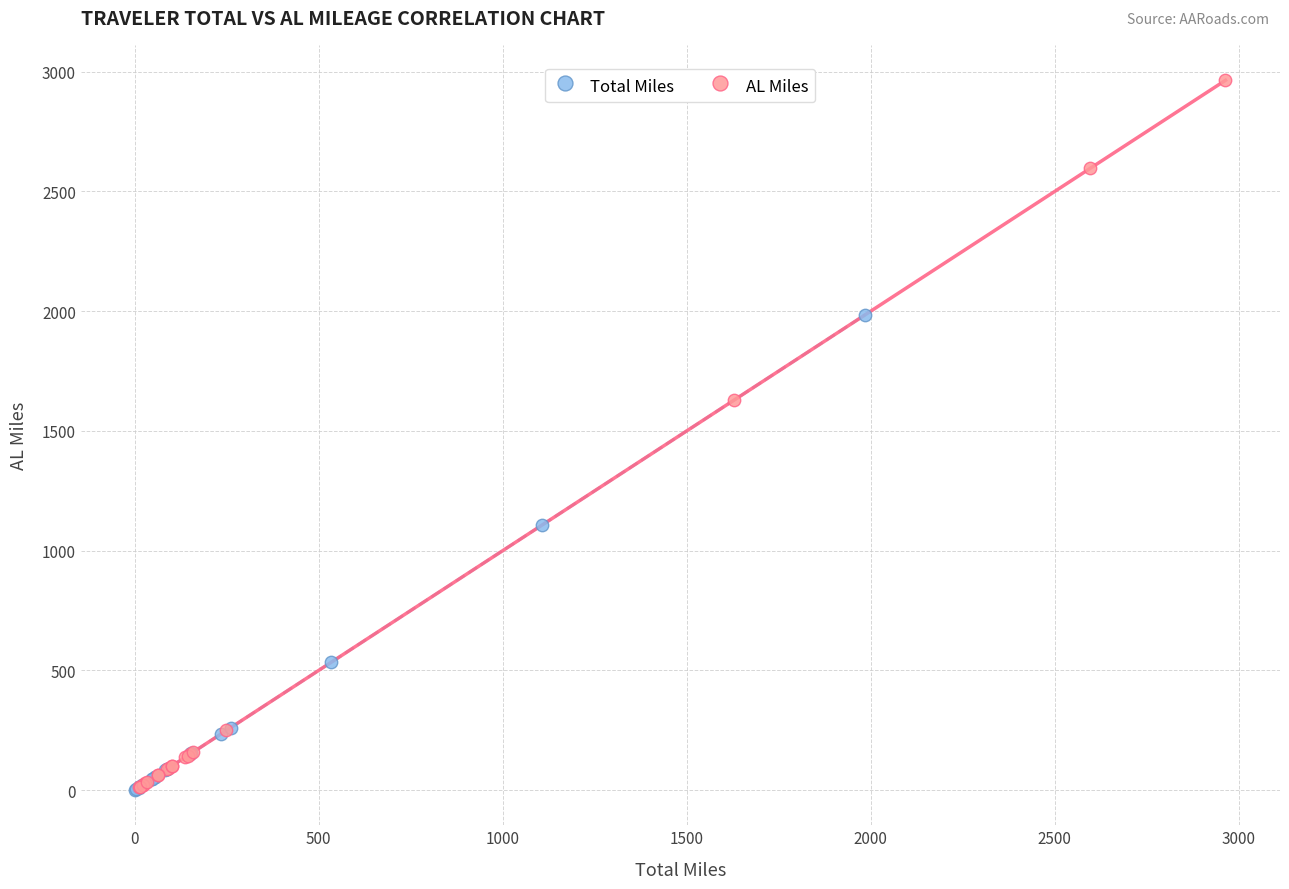

Which series has the largest Y range (max minus min)?

AL Miles